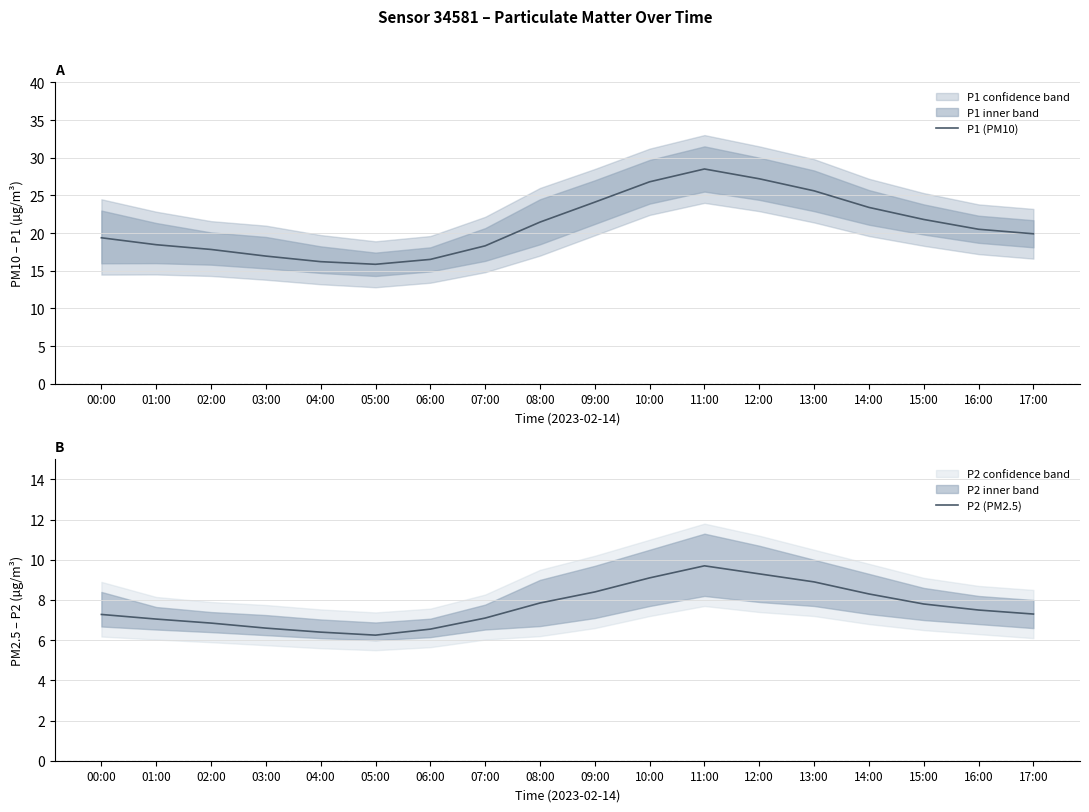

True or false: P2 (PM2.5) and P1 (PM10) intersect in this chart.

False